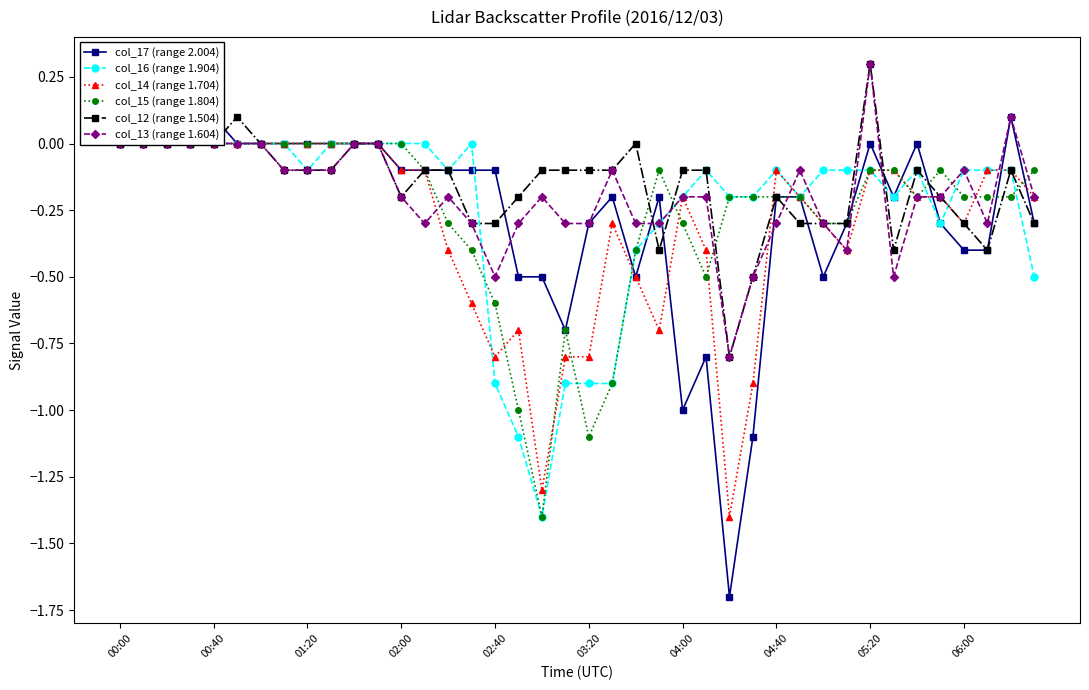

True or false: col_15 (range 1.804) and col_17 (range 2.004) cross at least once.

True